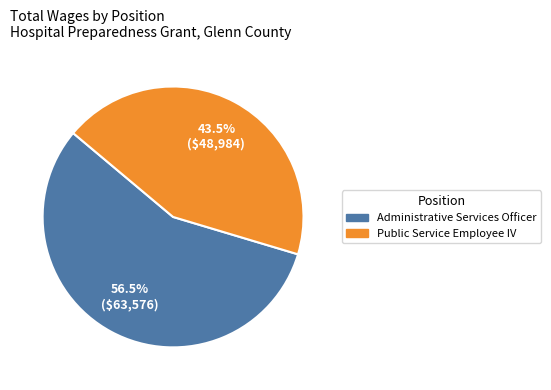

How many slices are in this pie chart?

2